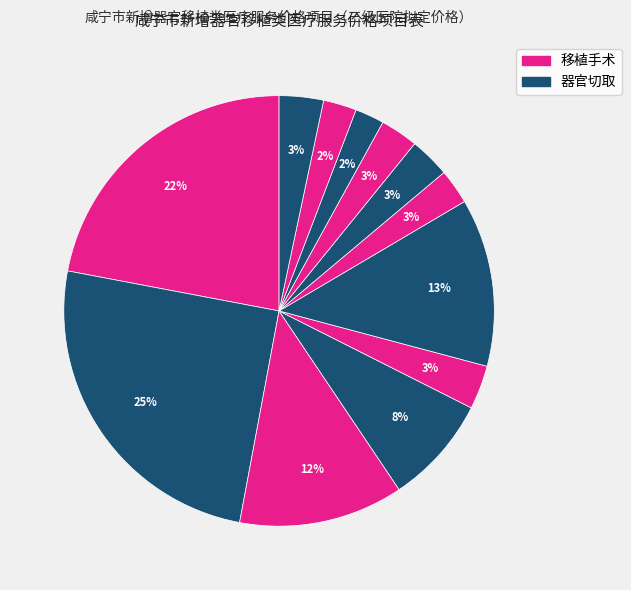

To the nearest percent, what is the average slice percentage?

8%